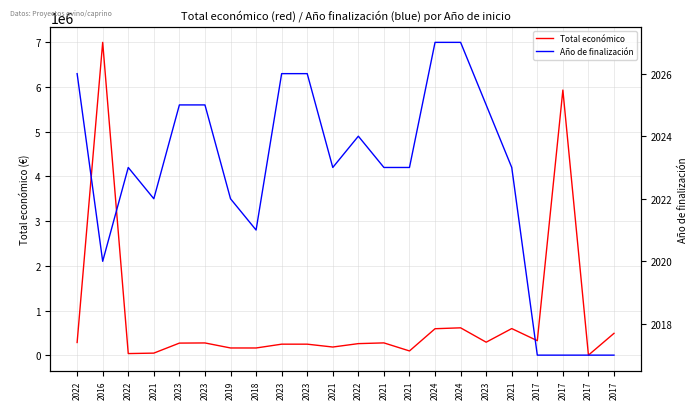

What is the highest value of the Año de finalización series?

2027.0